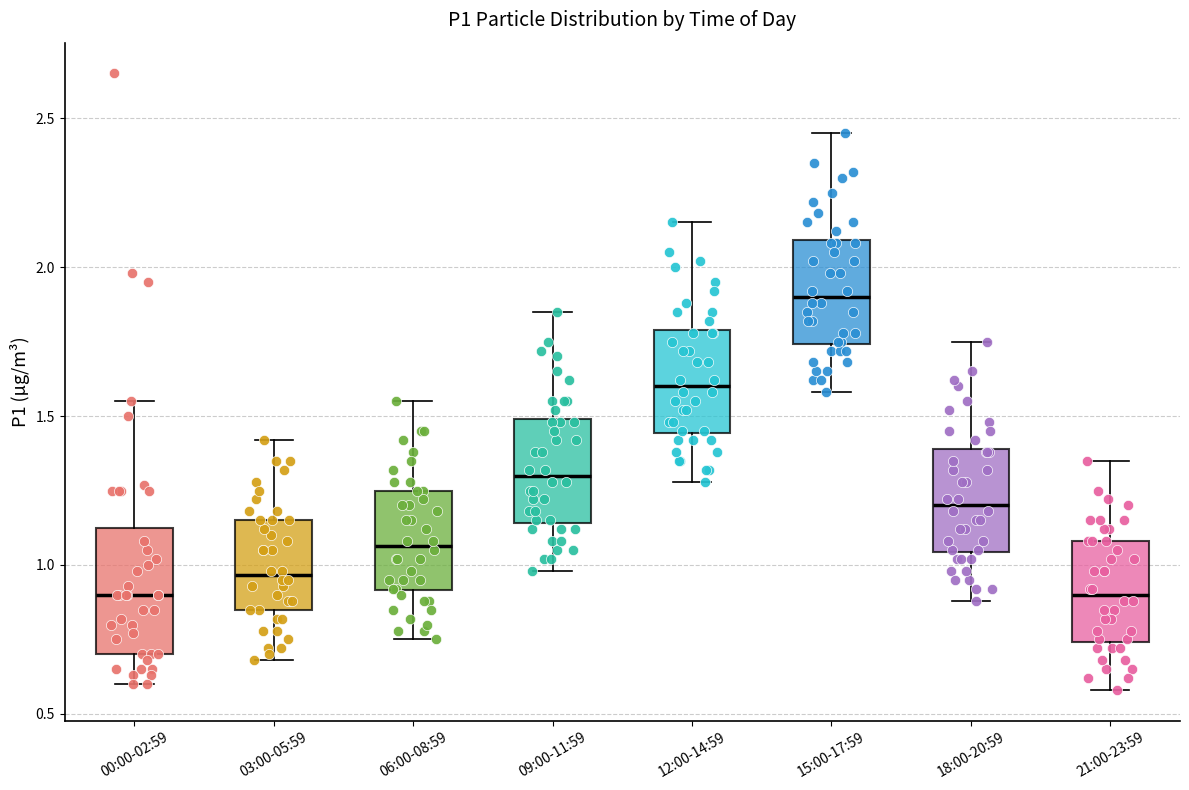

Reading left to right, transcribe this box plot: for each box, give where its median line is, the range the box spans, and where its two whiskers end, as read against the y-axis. The values are not printed on the chart, so give them approximately, as read against the axis.

00:00-02:59: median 0.90, box 0.70 to 1.10, whiskers 0.60 to 1.55
03:00-05:59: median 0.95, box 0.85 to 1.15, whiskers 0.70 to 1.40
06:00-08:59: median 1.05, box 0.90 to 1.25, whiskers 0.75 to 1.55
09:00-11:59: median 1.30, box 1.15 to 1.50, whiskers 1.00 to 1.85
12:00-14:59: median 1.60, box 1.45 to 1.80, whiskers 1.30 to 2.15
15:00-17:59: median 1.90, box 1.75 to 2.10, whiskers 1.60 to 2.45
18:00-20:59: median 1.20, box 1.05 to 1.40, whiskers 0.90 to 1.75
21:00-23:59: median 0.90, box 0.75 to 1.10, whiskers 0.60 to 1.35